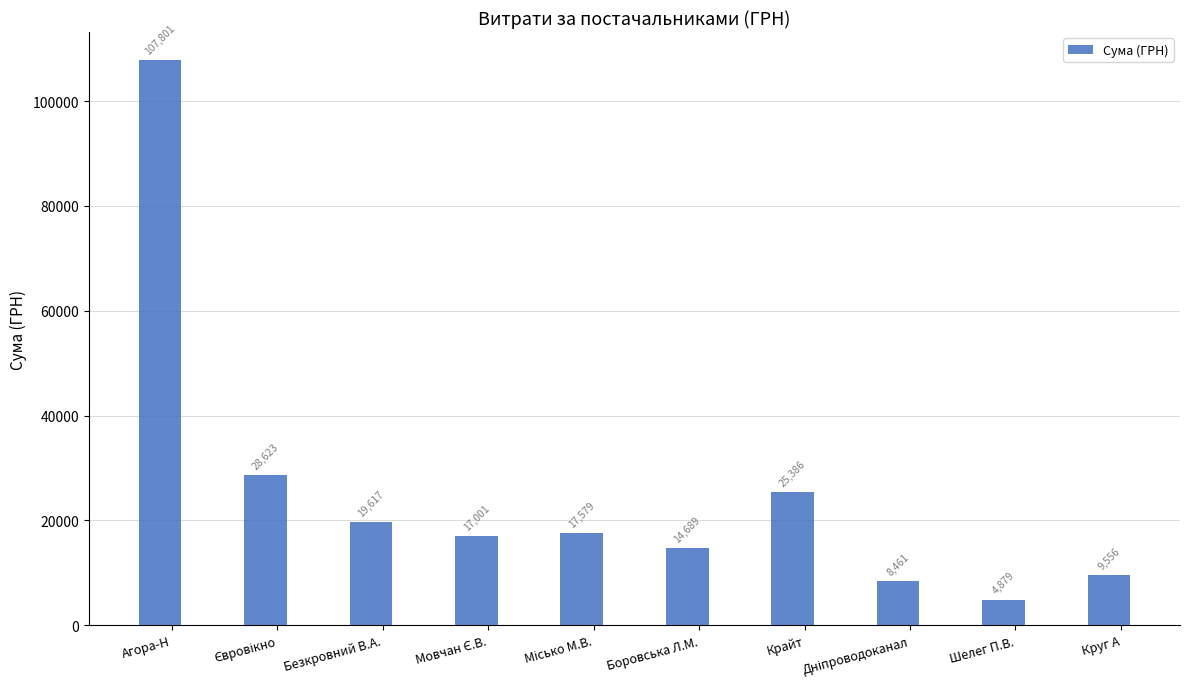

Which category has the highest value across all series?

Агора-Н